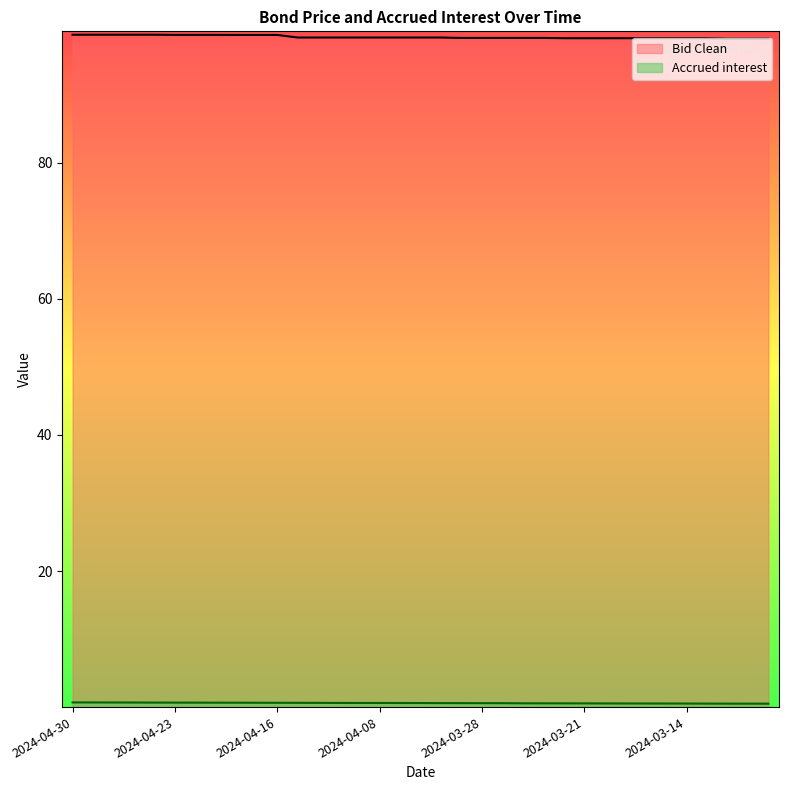

List the series in order of their overall mean, highest first.

Bid Clean, Accrued interest